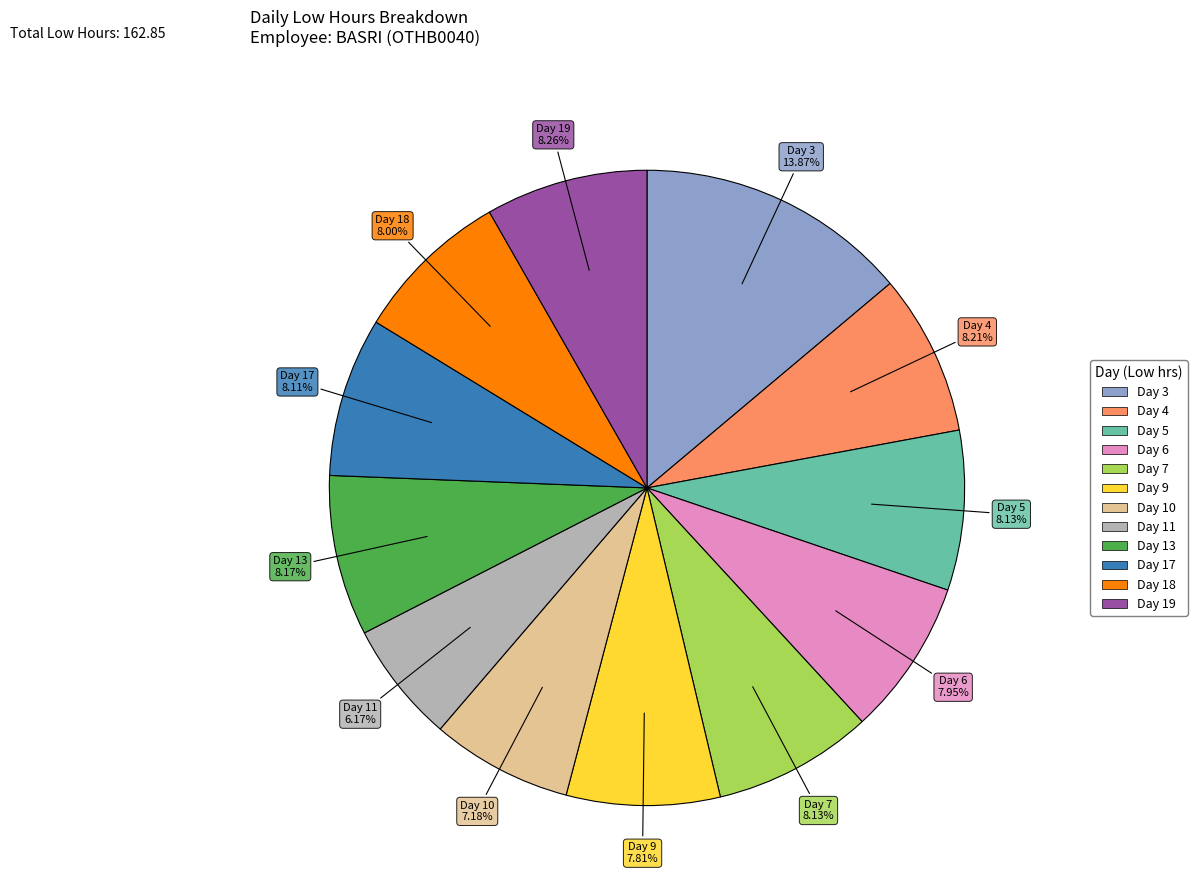

How many segments does this pie chart have?

12